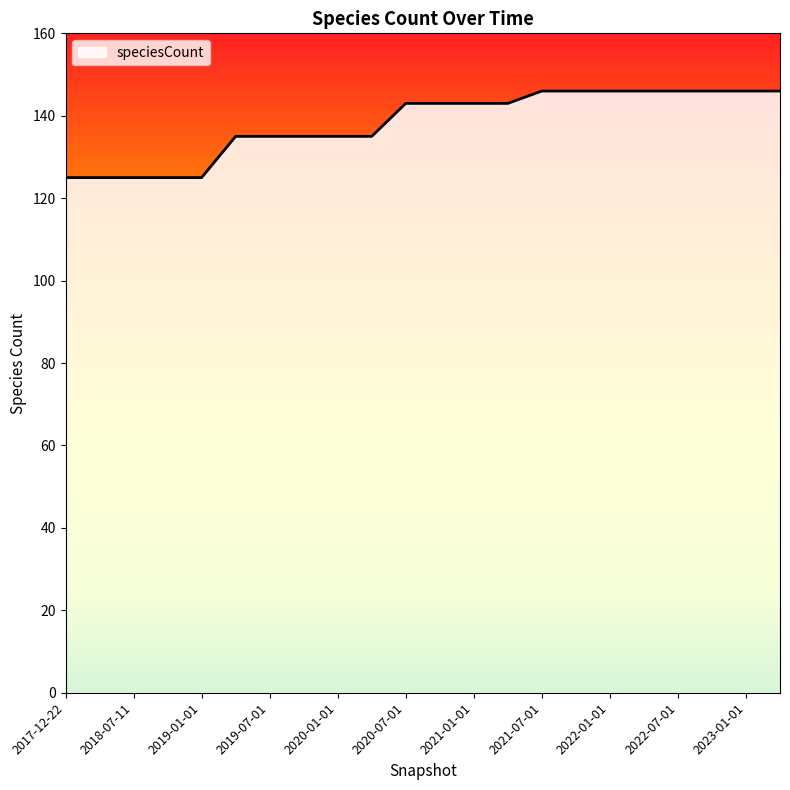

What is the minimum value shown in the chart?

125